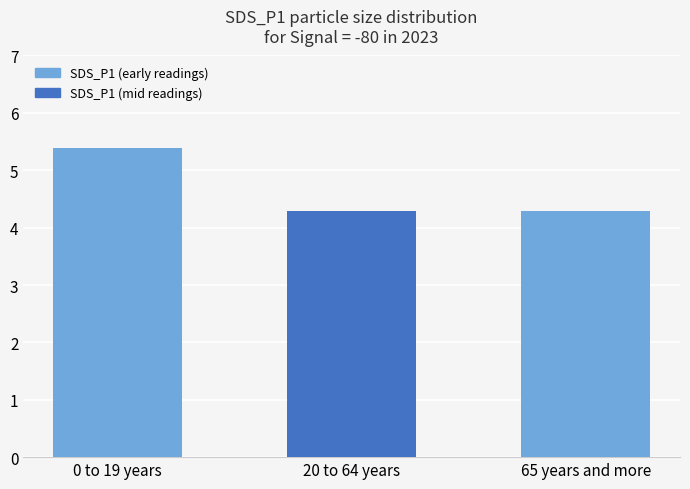

What is the smallest value displayed?

4.3